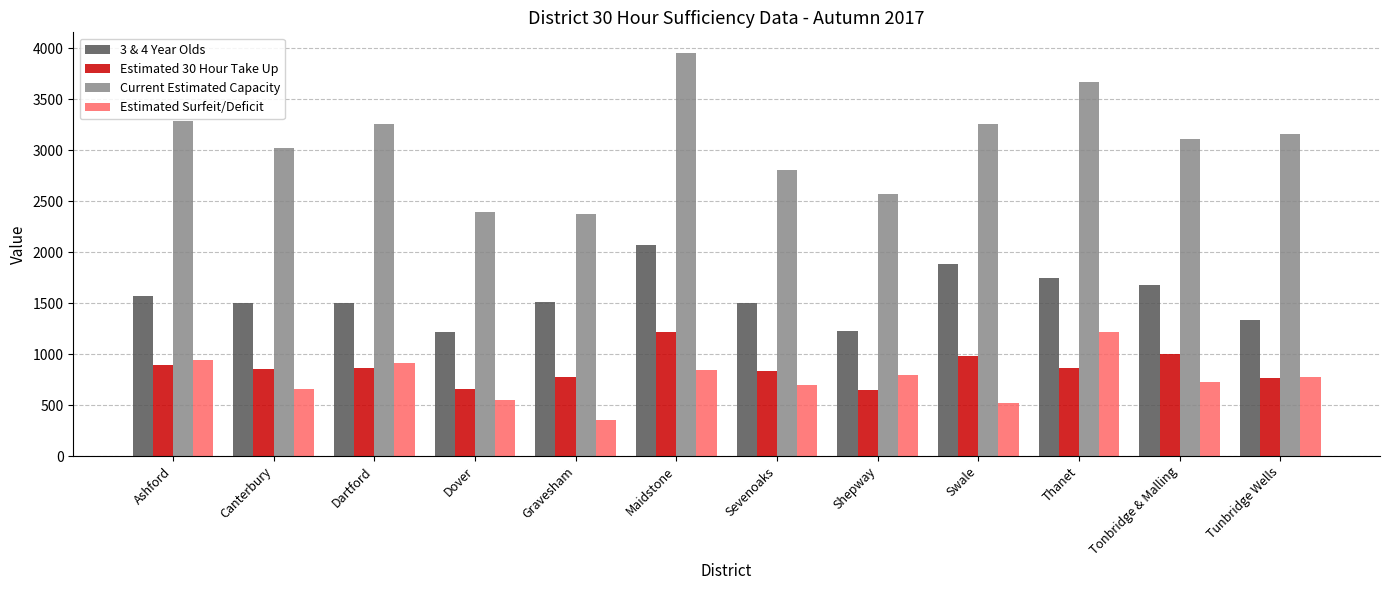

What is the total value across all series at Canterbury?

6032.4